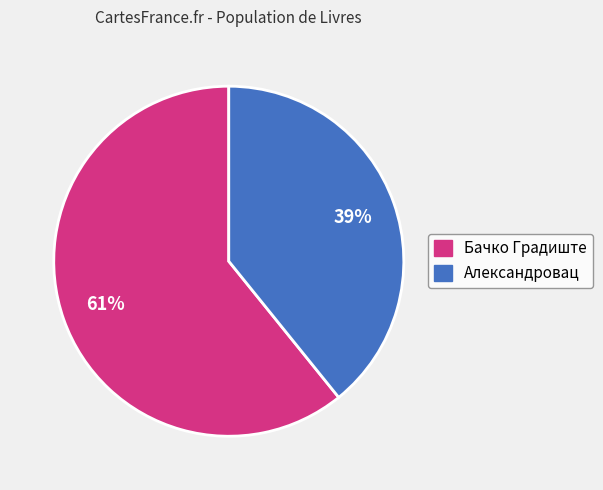

Combined, do Бачко Градиште and Александровац account for over 50%?

Yes